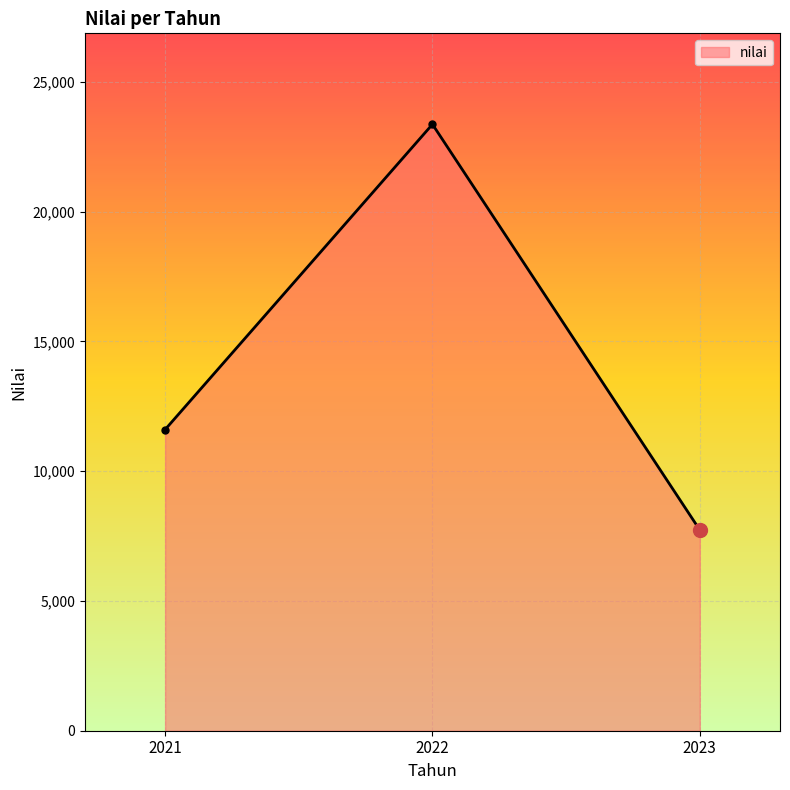

Does the chart have visible grid lines?

Yes